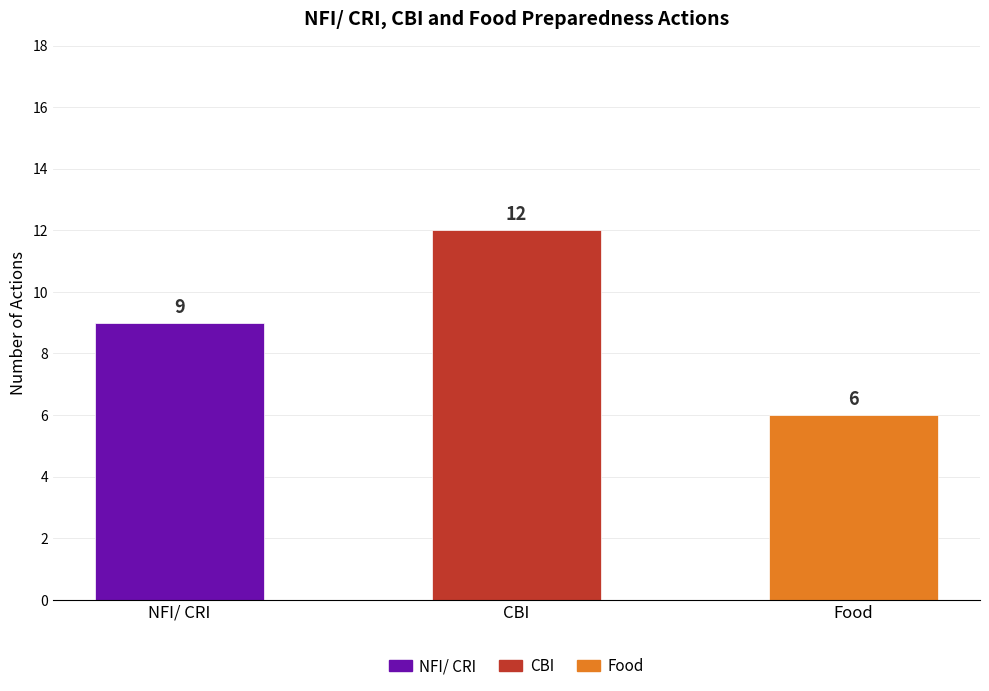

What is the label of the 1st bar from the left?

NFI/ CRI